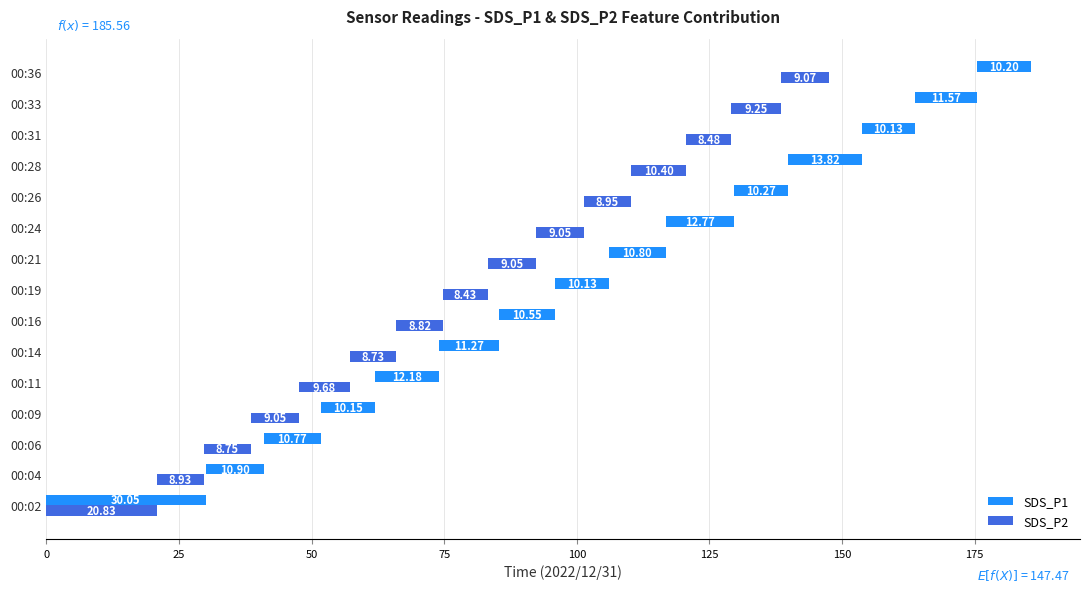

The SDS_P2 series shows 9.2 at 00:02. True or false?

False